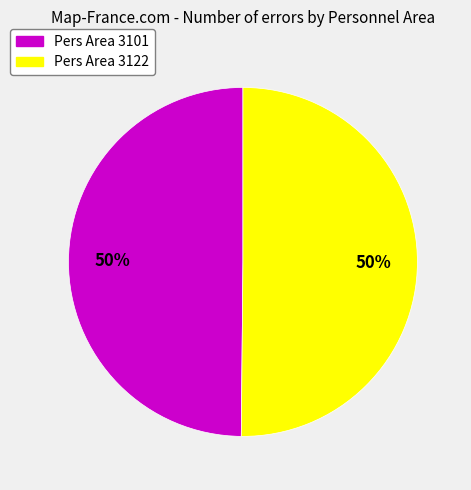

To the nearest percent, what is the average slice percentage?

50%